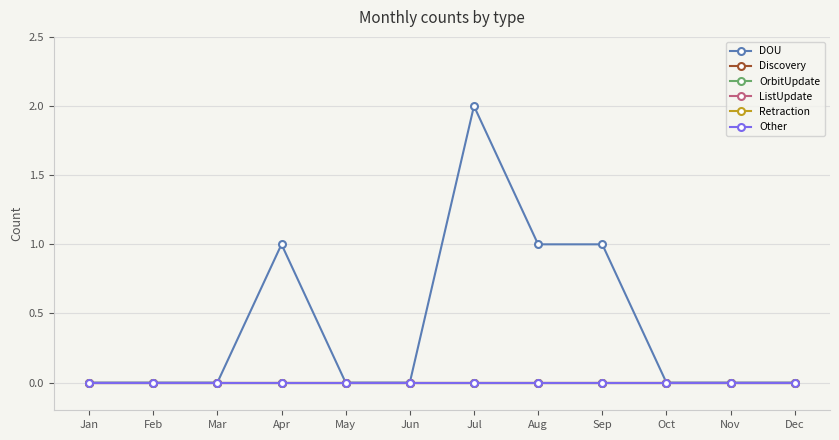

Reading left to right, list all the values displayed in this chart.

DOU: 0	0	0	1	0	0	2	1	1	0	0	0
Discovery: 0	0	0	0	0	0	0	0	0	0	0	0
OrbitUpdate: 0	0	0	0	0	0	0	0	0	0	0	0
ListUpdate: 0	0	0	0	0	0	0	0	0	0	0	0
Retraction: 0	0	0	0	0	0	0	0	0	0	0	0
Other: 0	0	0	0	0	0	0	0	0	0	0	0